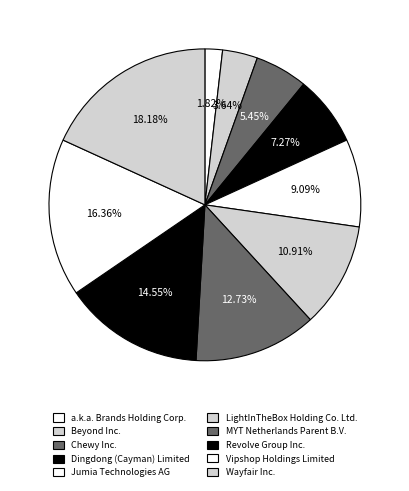

To the nearest percent, what portion does Beyond Inc. represent?

4%